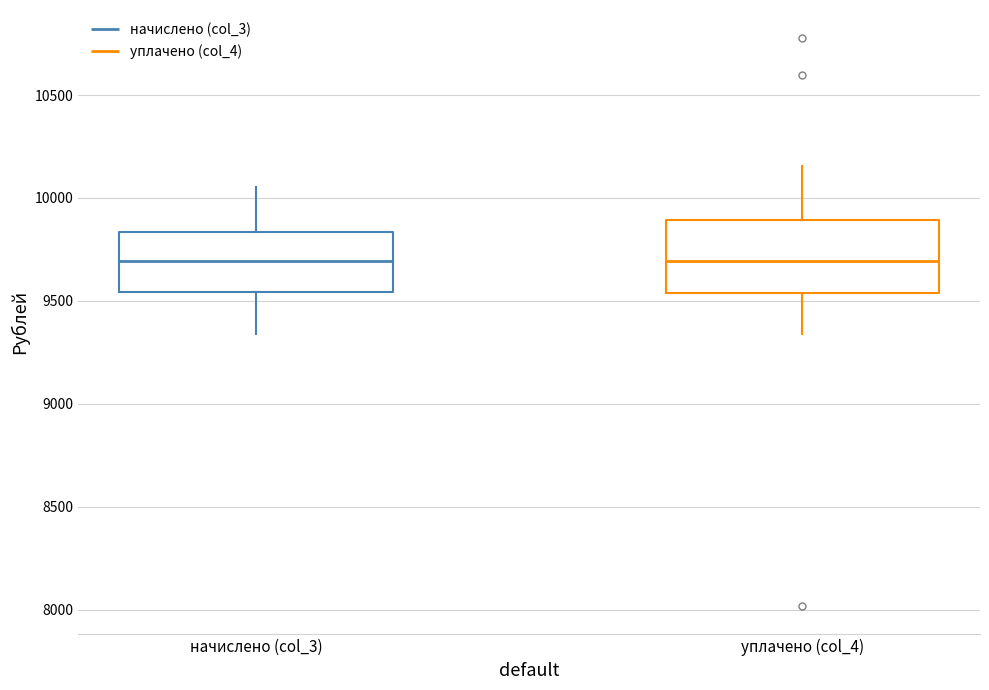

Where does the upper whisker of the box for начислено (col_3) end on the y-axis? The values are not printed on the chart, so give them approximately, as read against the axis.

10050